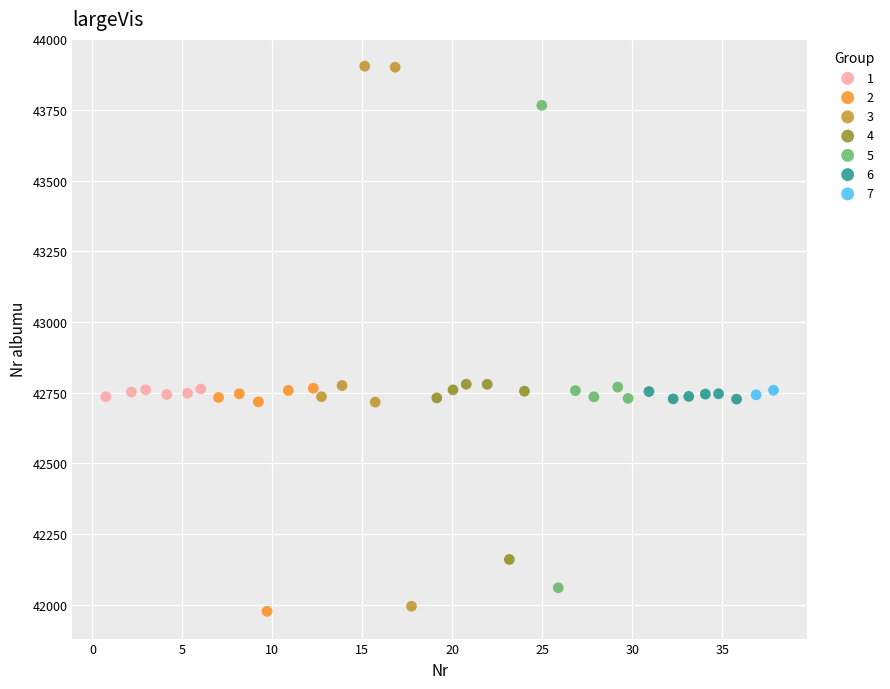

Which series has the largest Y range (max minus min)?

3